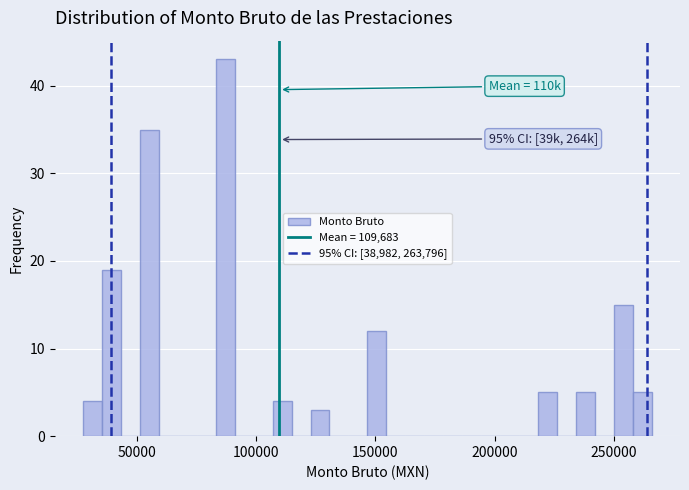

Read against the x-axis, roughly where is the centre of the tallest bar?

85000